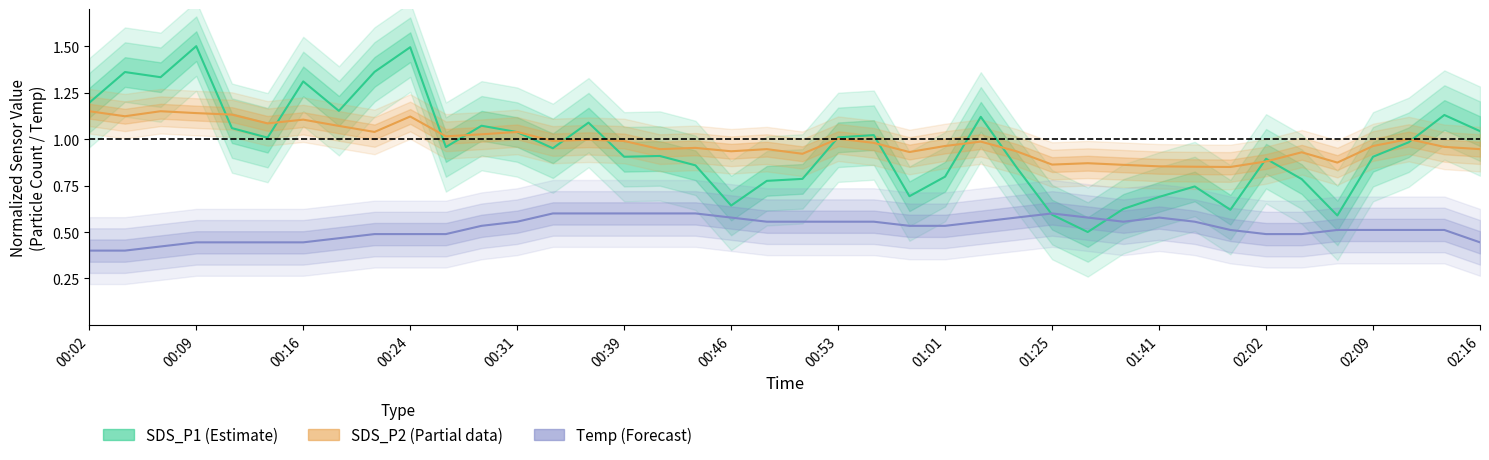

At how many categories does at least one series exceed 0?

40